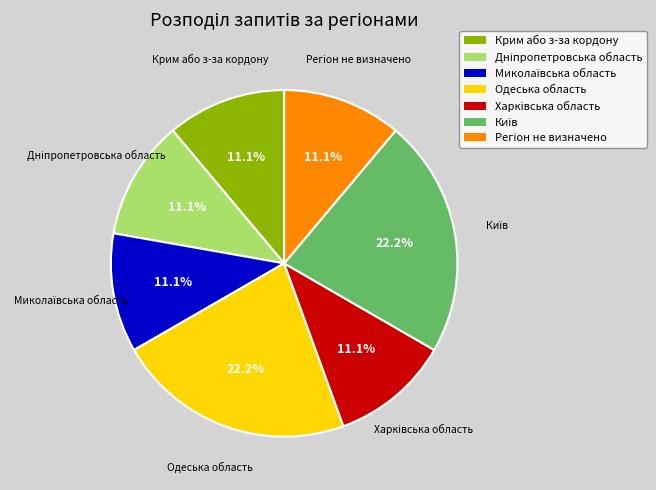

Does any single category account for the majority?

No